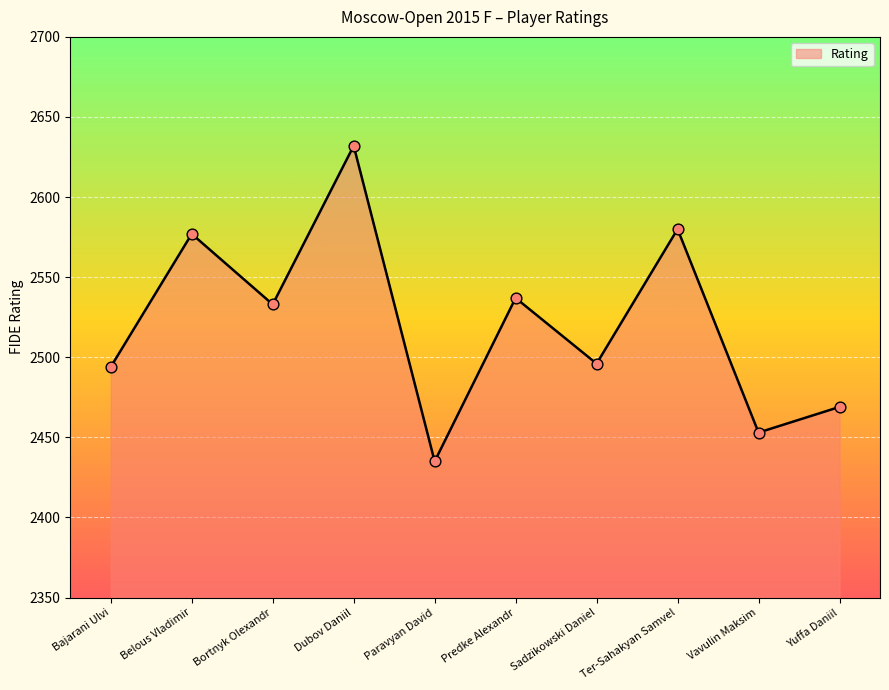

What is the ratio of the value at Dubov Daniil to the value at Sadzikowski Daniel?

1.1